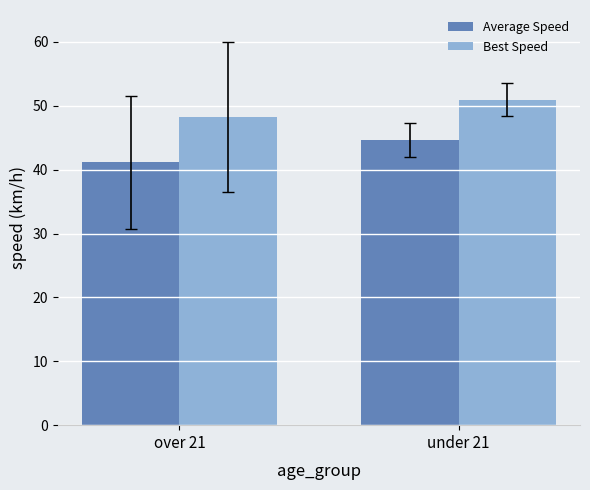

What are all the series names shown in the legend?

Average Speed, Best Speed